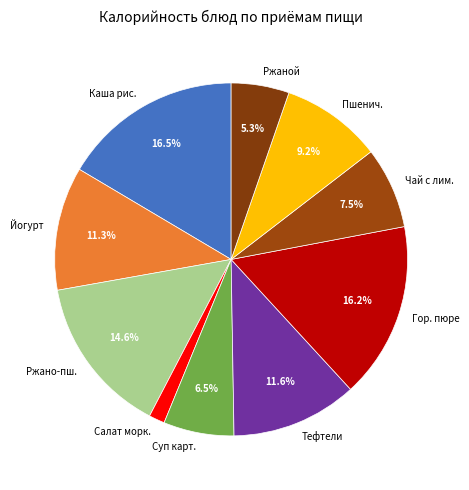

Approximately how many times larger is the value at Пшенич. compared to Чай с лим.?

1.2